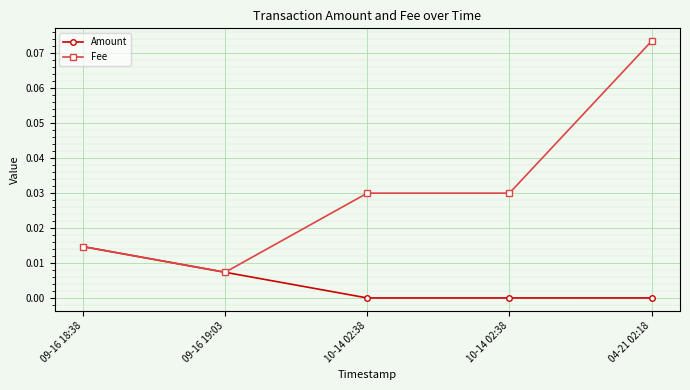

Which category has the lowest value in the Fee series?

09-16 19:03